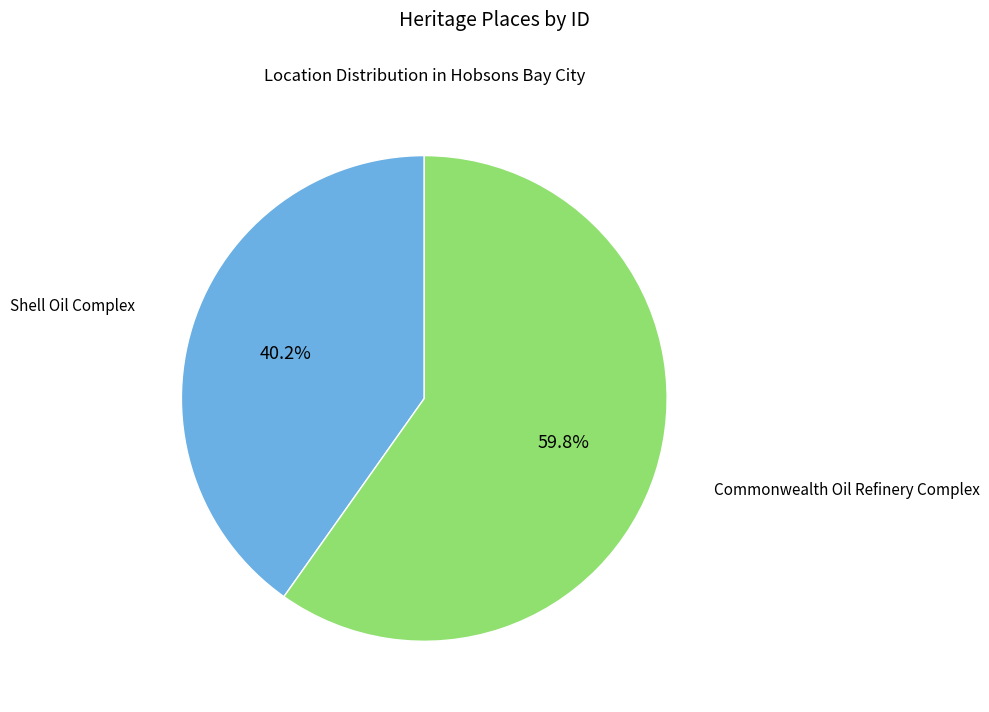

Between Shell Oil Complex and Commonwealth Oil Refinery Complex, which is larger?

Commonwealth Oil Refinery Complex